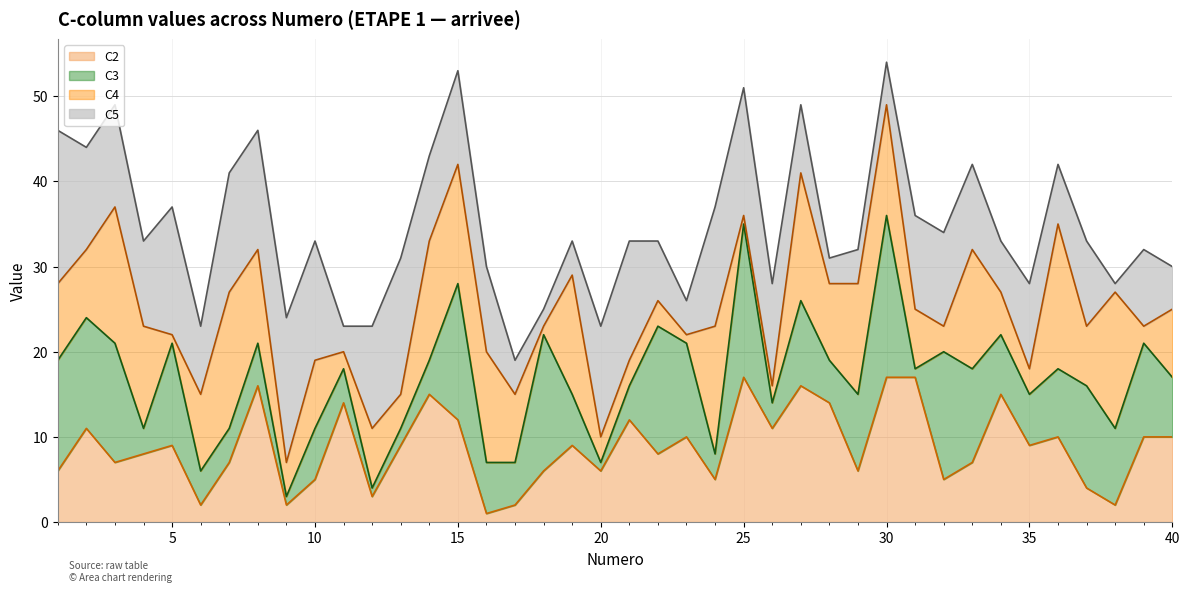

Reading left to right, what are all the values shown in this chart?

C2 line: 6	11	7	8	9	2	7	16	2	5	14	3	9	15	12	1	2	6	9	6	12	8	10	5	17	11	16	14	6	17	17	5	7	15	9	10	4	2	10	10
C3 line: 19	24	21	11	21	6	11	21	3	11	18	4	11	19	28	7	7	22	15	7	16	23	21	8	35	14	26	19	15	36	18	20	18	22	15	18	16	11	21	17
C4 line: 28	32	37	23	22	15	27	32	7	19	20	11	15	33	42	20	15	23	29	10	19	26	22	23	36	16	41	28	28	49	25	23	32	27	18	35	23	27	23	25
C5 line: 46	44	49	33	37	23	41	46	24	33	23	23	31	43	53	30	19	25	33	23	33	33	26	37	51	28	49	31	32	54	36	34	42	33	28	42	33	28	32	30